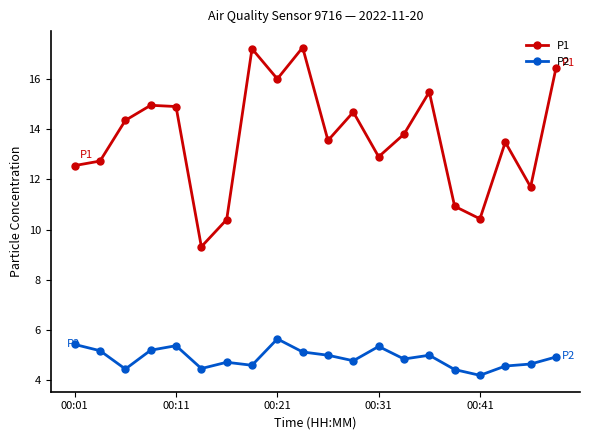

Which series has the widest spread of values?

P1